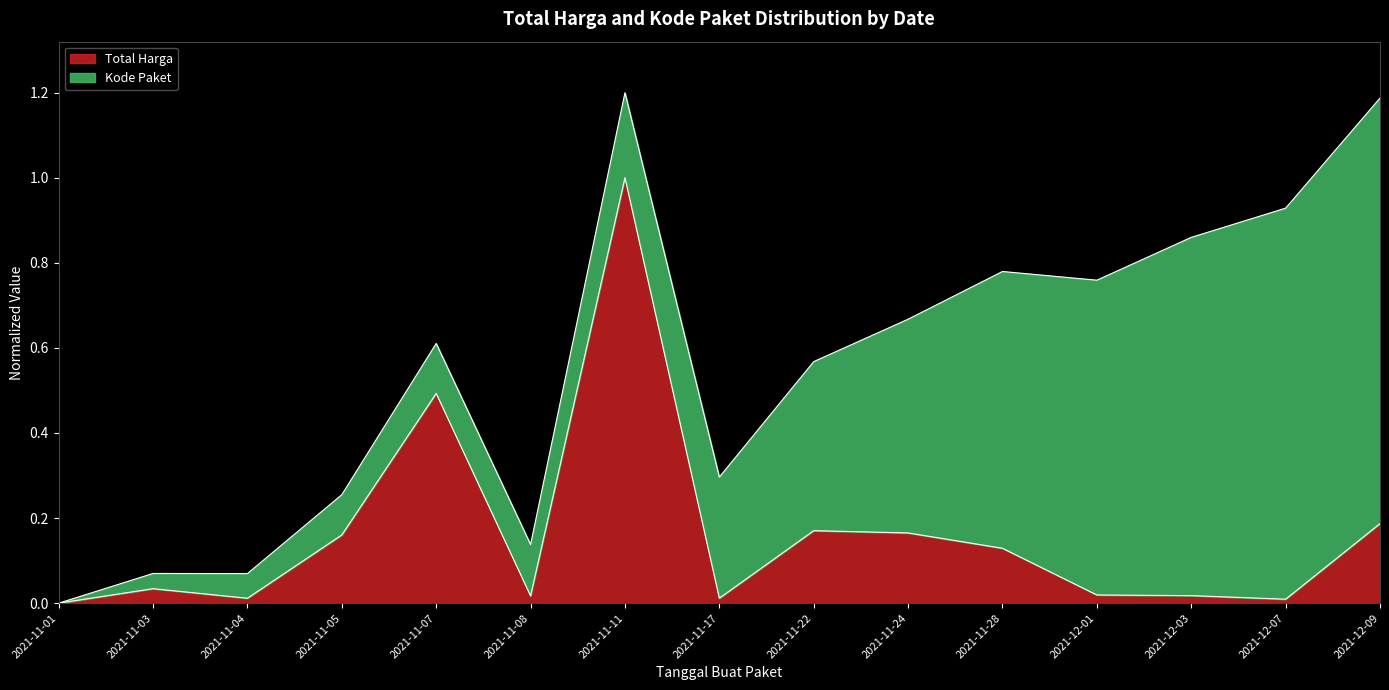

What is the value of the 10th point from the left?

0.2